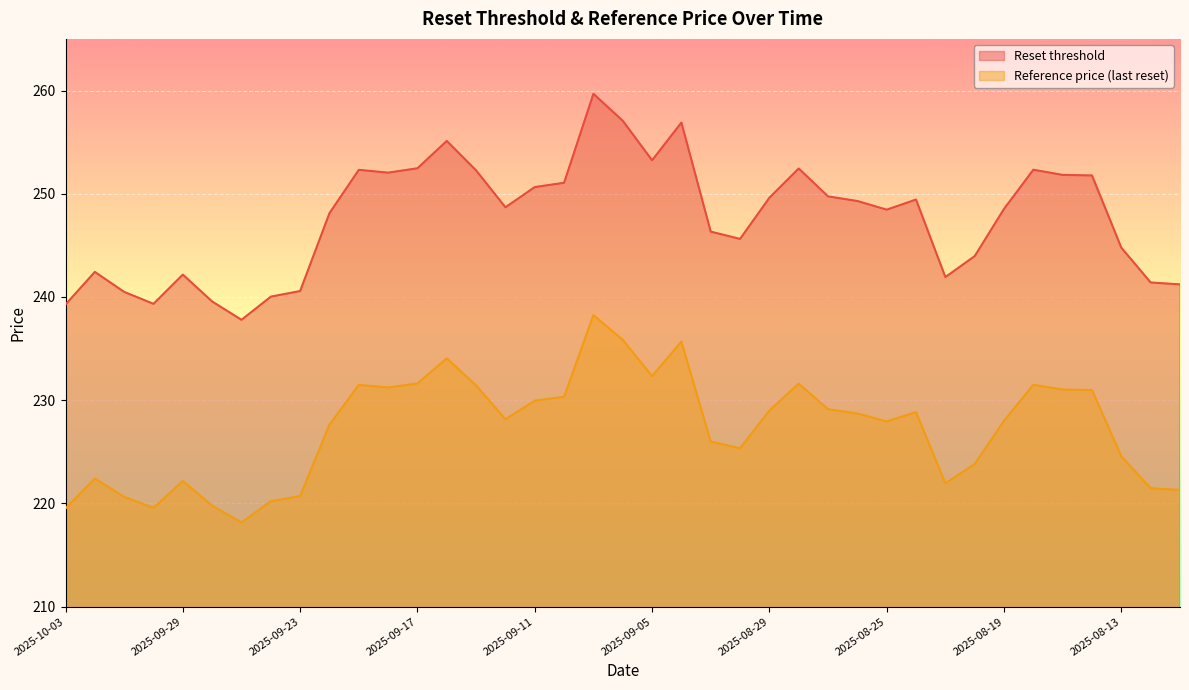

At which label does Reset threshold reach its peak?

2025-09-09